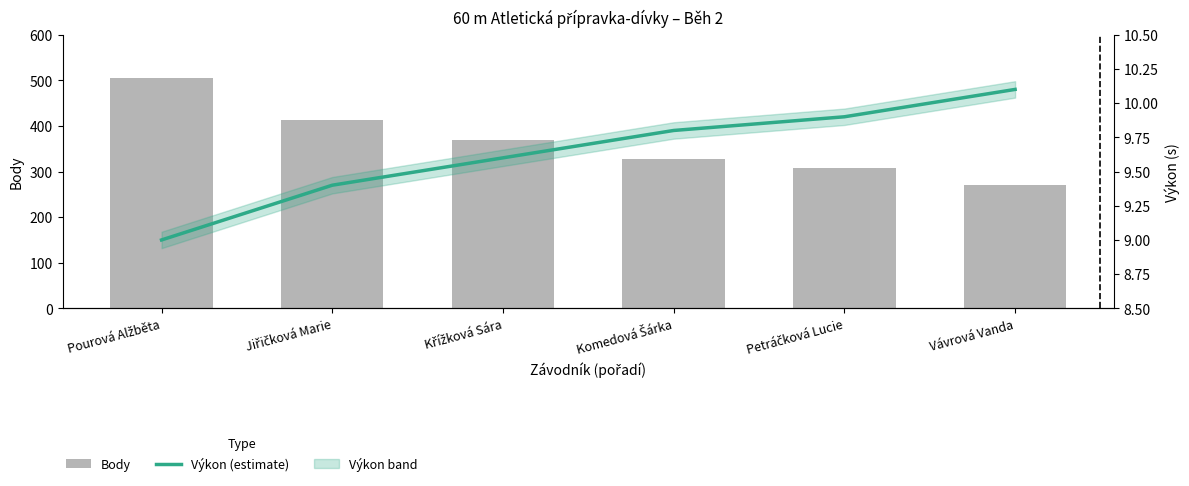

The Výkon (estimate) series shows 13.2 at Petráčková Lucie. True or false?

False